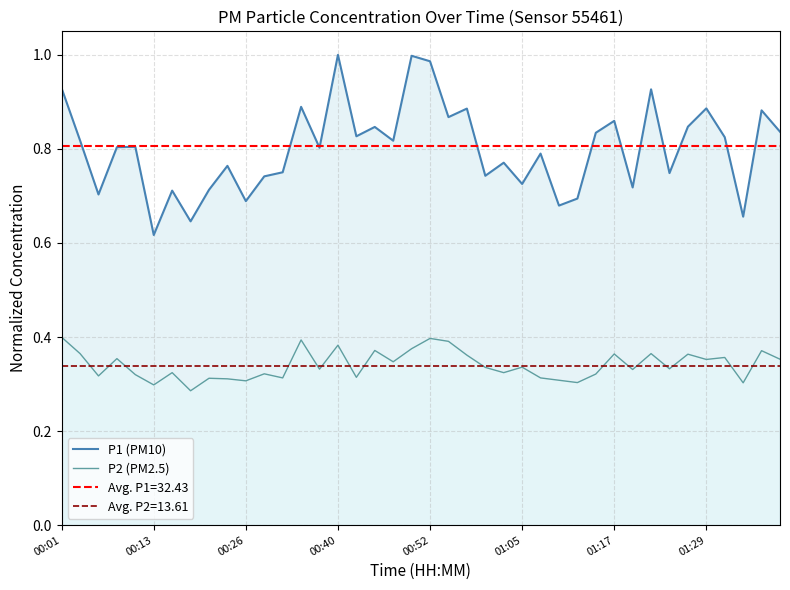

Which series has the widest spread of values?

P1 (PM10)